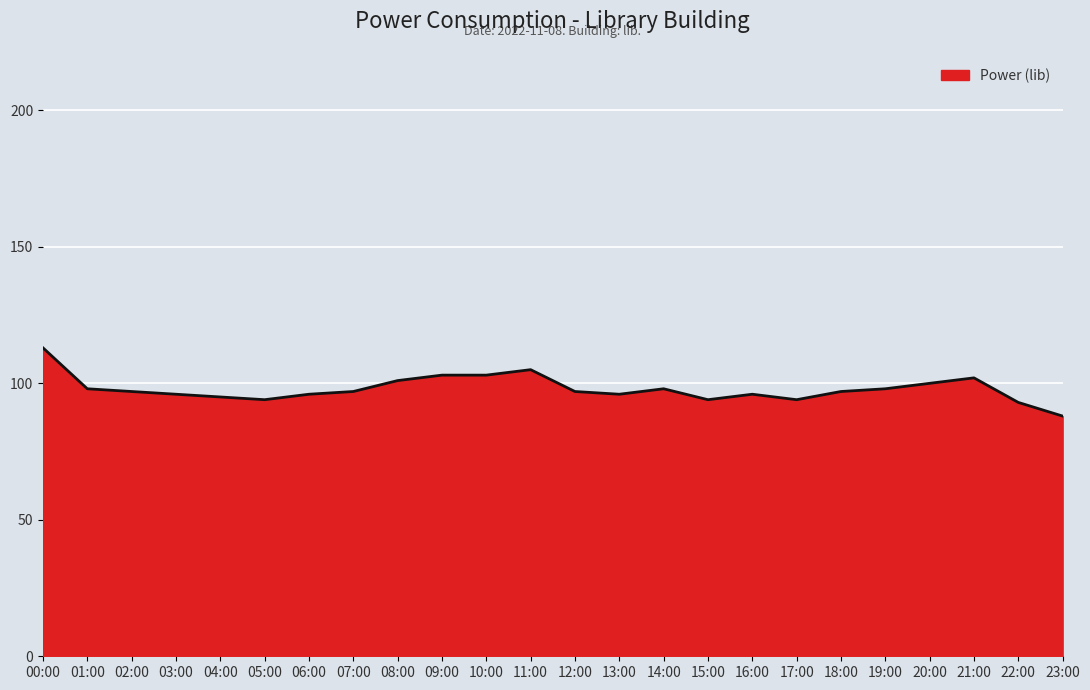

Does the chart have visible grid lines?

Yes